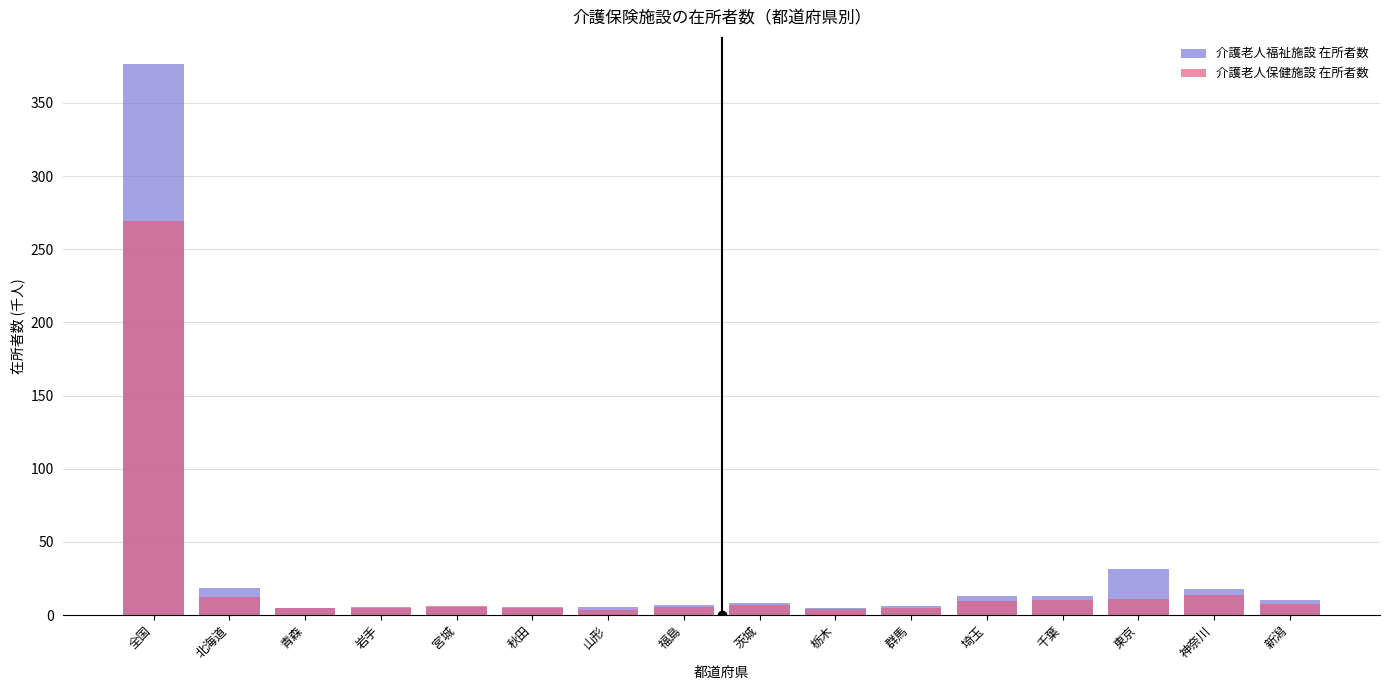

At how many categories does at least one series exceed 44?

1